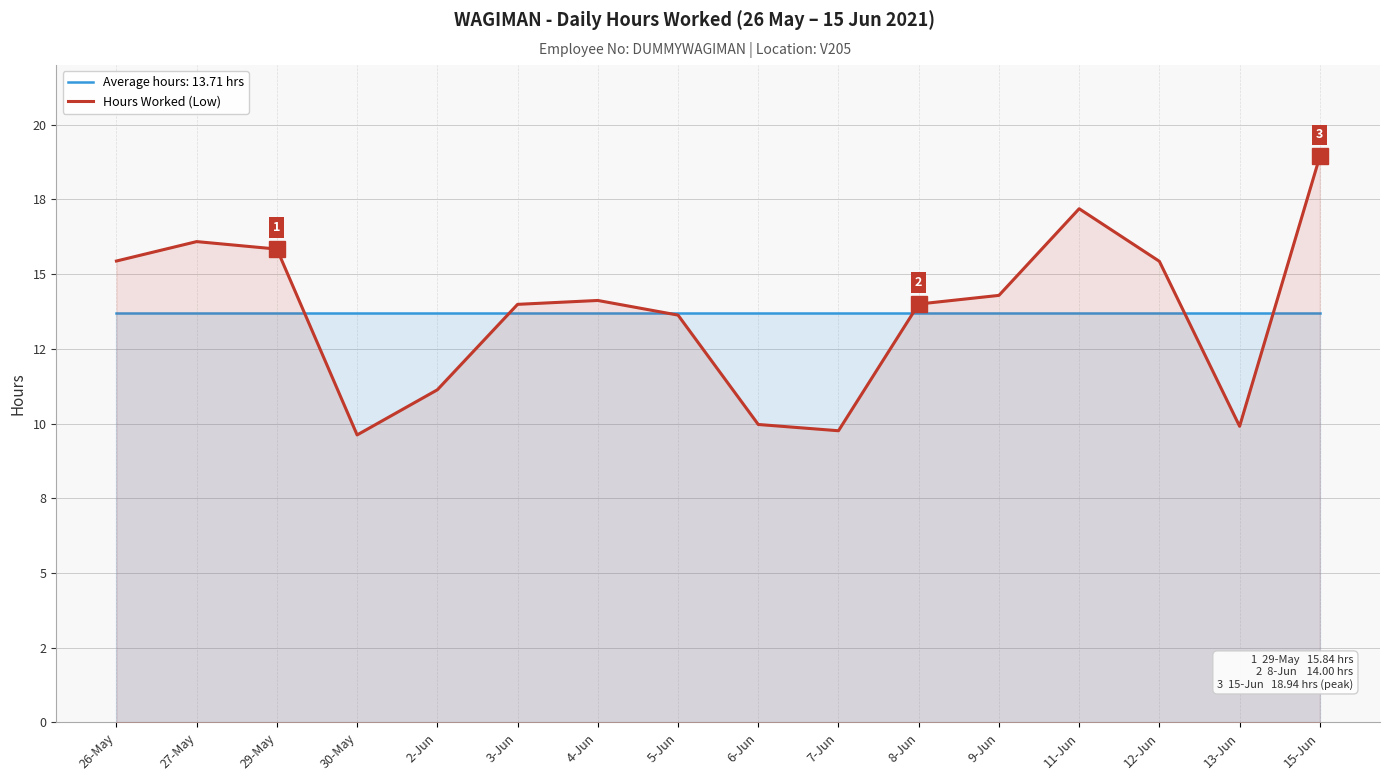

What is the ratio of the value at 15-Jun to the value at 5-Jun?

1.4